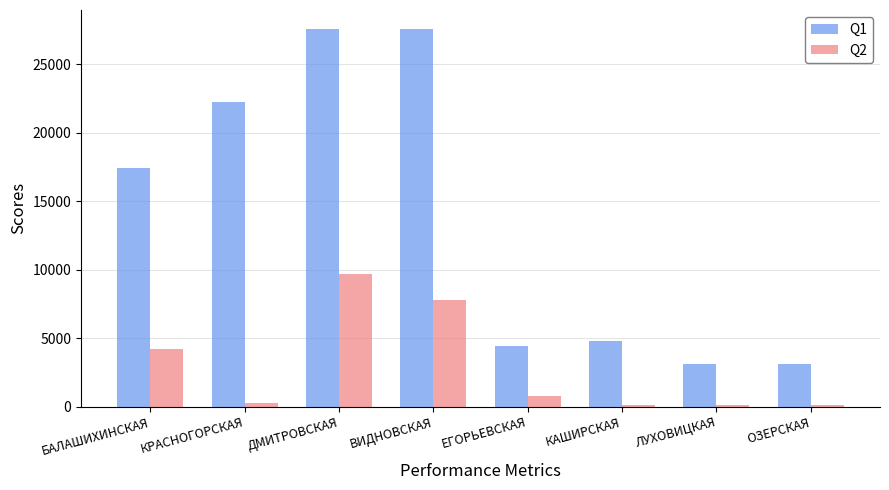

Where is Q1 nearest to the value 15333?

БАЛАШИХИНСКАЯ